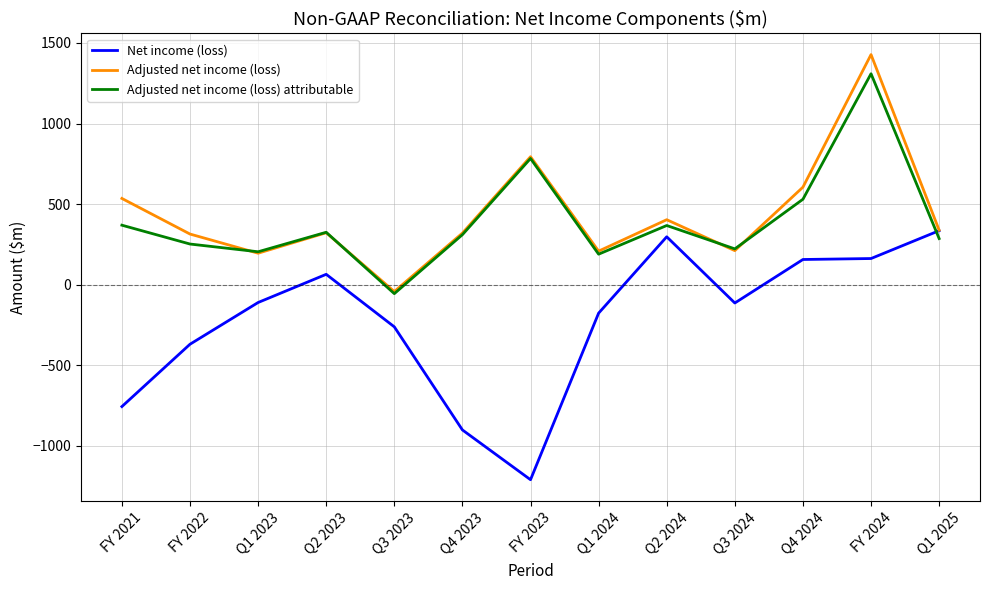

At which category is the sum across all series the highest?

FY 2024